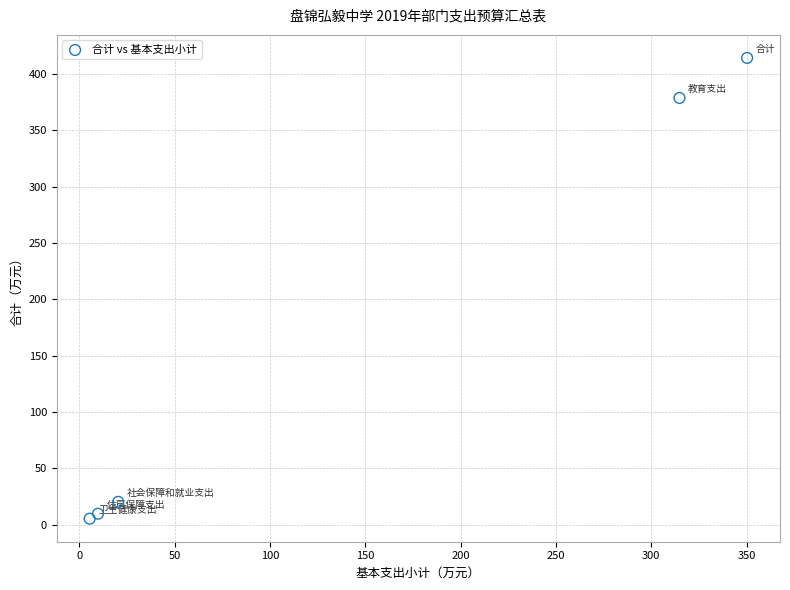

What Y value in the scatter plot is closest to 209?

378.8